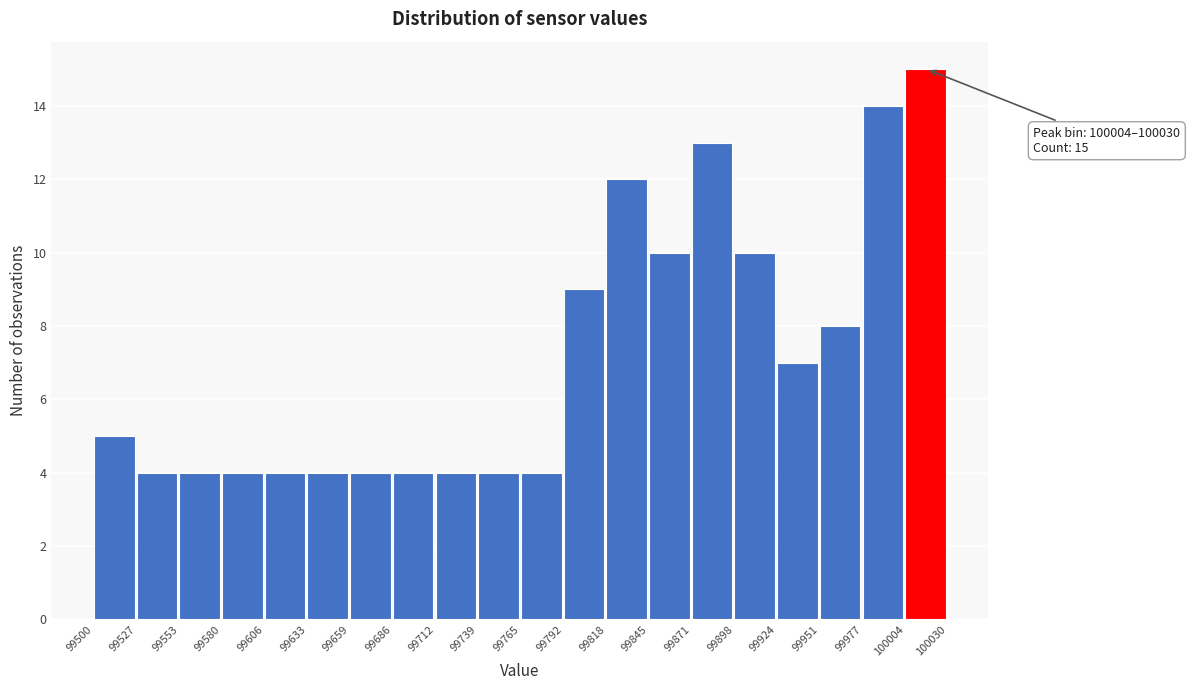

Which range on the x-axis has the tallest bar?

100004 to 100030